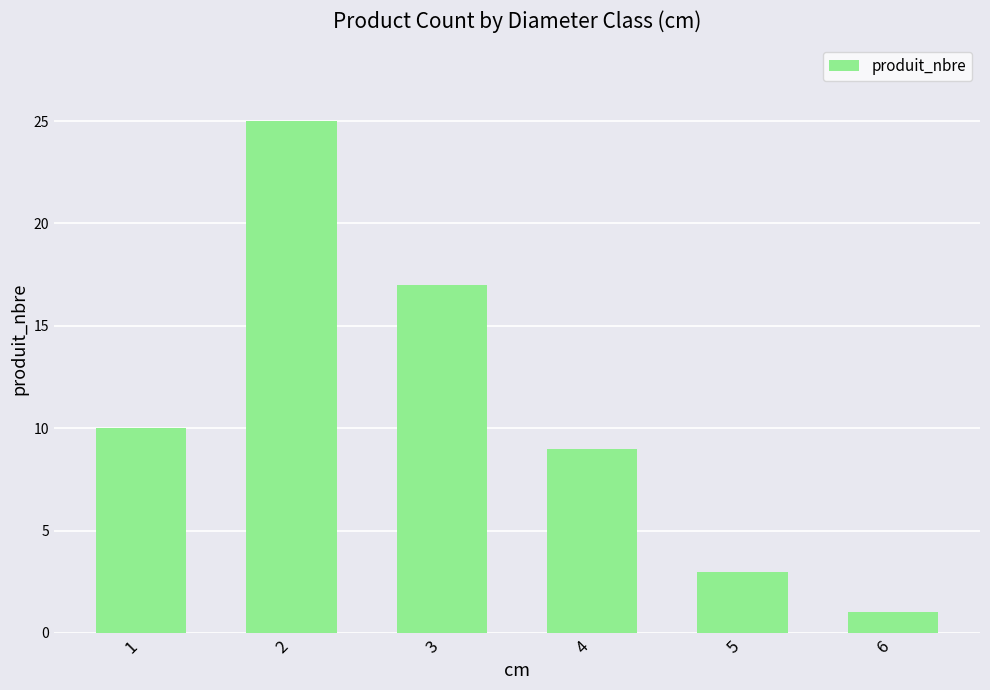

What is the change in value from 4 to 5?

-6